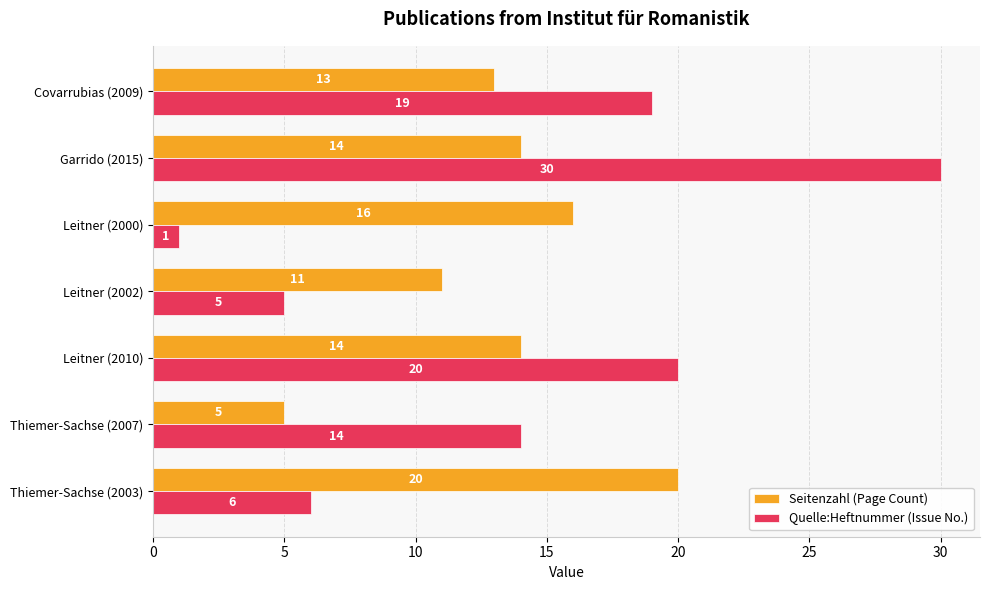

Count the number of data series in this chart.

2